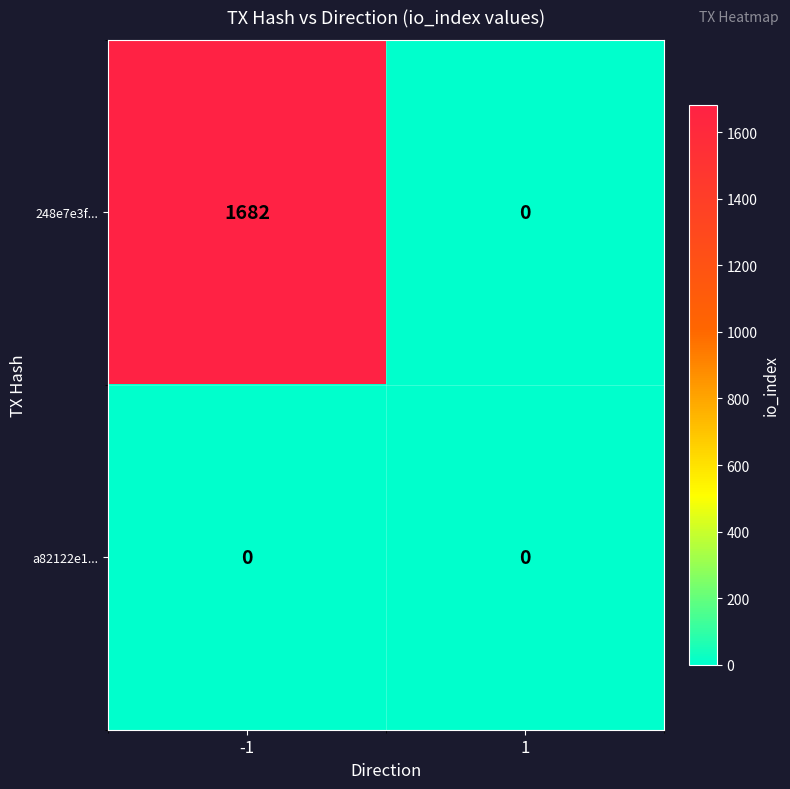

Rank the series by their maximum value, from highest to lowest.

248e7e3f..., a82122e1...